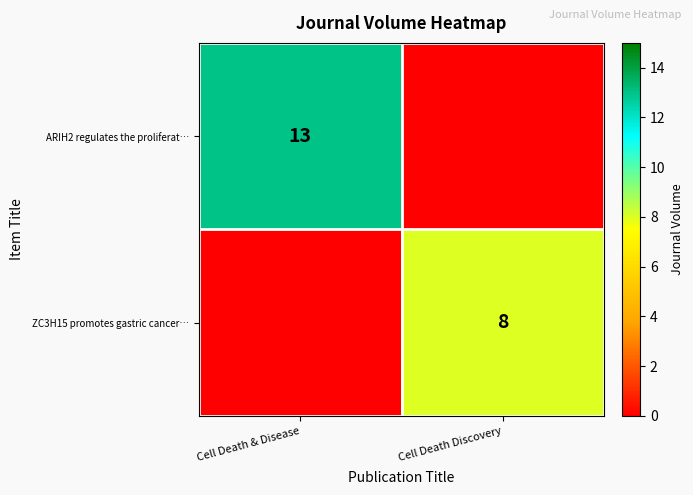

Is it true that ARIH2 regulates the proliferat… equals 21 at Cell Death & Disease?

False